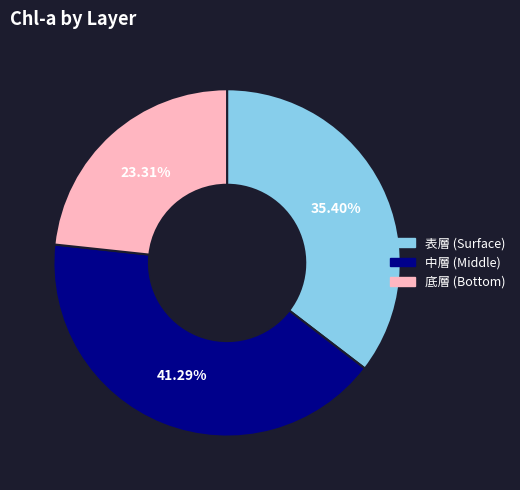

How many slices are in this pie chart?

3